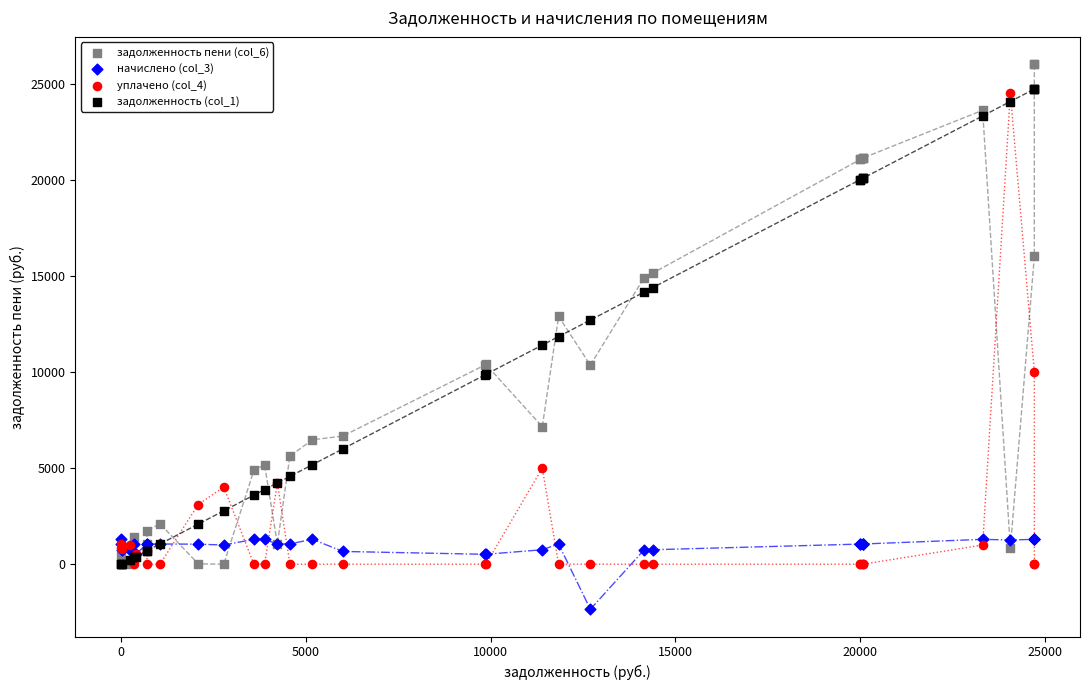

Which series reaches the minimum Y coordinate?

начислено (col_3)